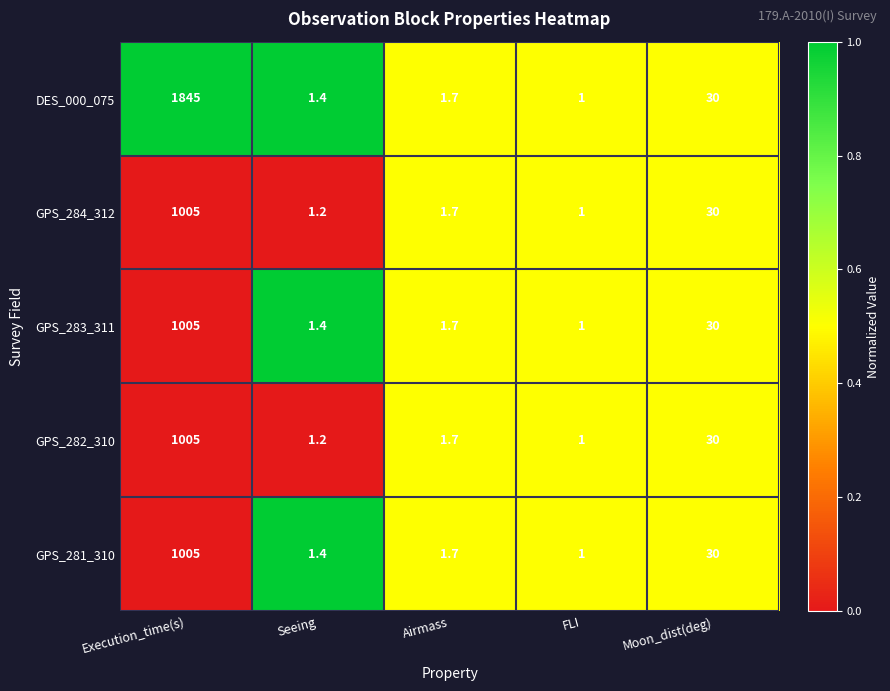

What is the total value across all series at Airmass?

8.5